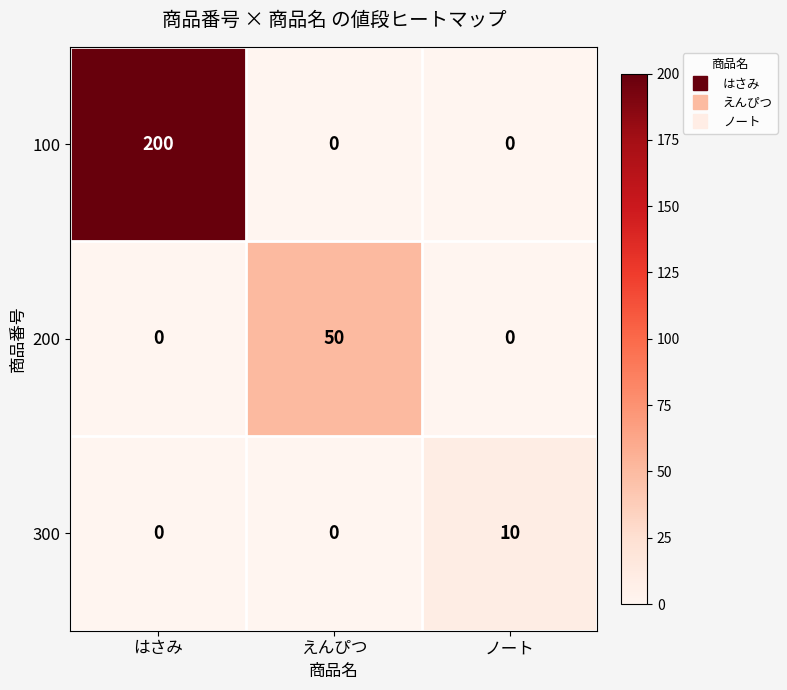

Reading left to right, list all the values displayed in this chart.

100: はさみ=200	えんぴつ=0	ノート=0
200: はさみ=0	えんぴつ=50	ノート=0
300: はさみ=0	えんぴつ=0	ノート=10